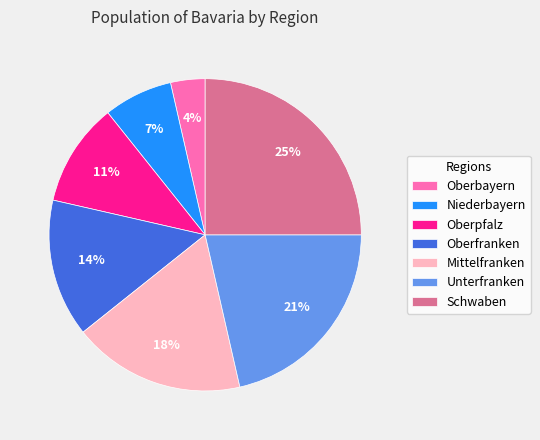

Which category has the smallest portion of the pie?

Oberbayern